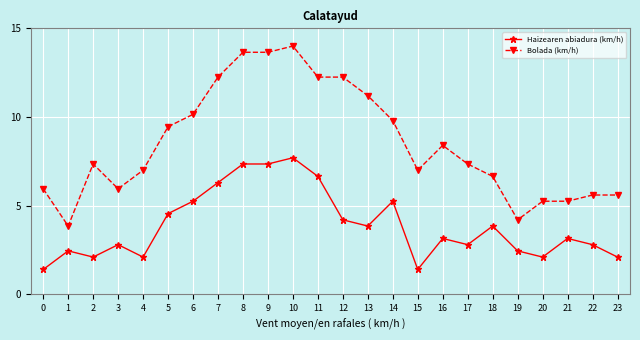

What is the approximate value of Bolada (km/h) at 16?

8.4